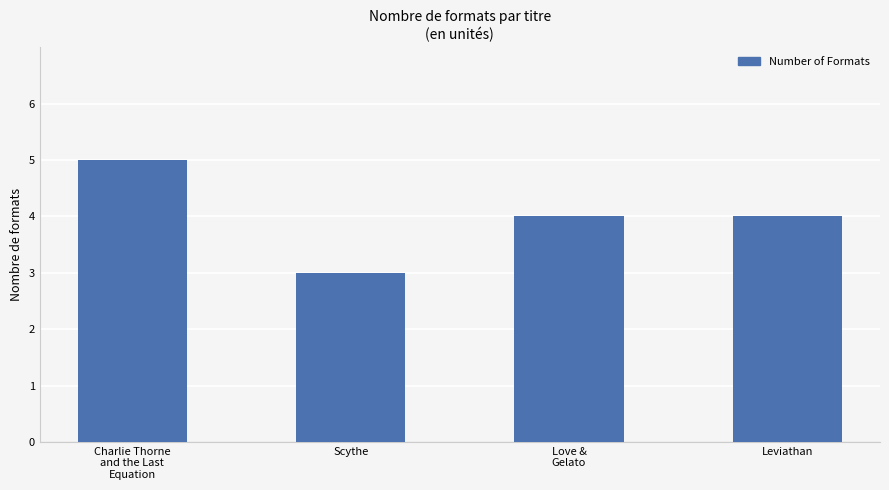

Reading left to right, what are all the values shown in this chart?

Charlie Thorne
and the Last
Equation=5	Scythe=3	Love &
Gelato=4	Leviathan=4